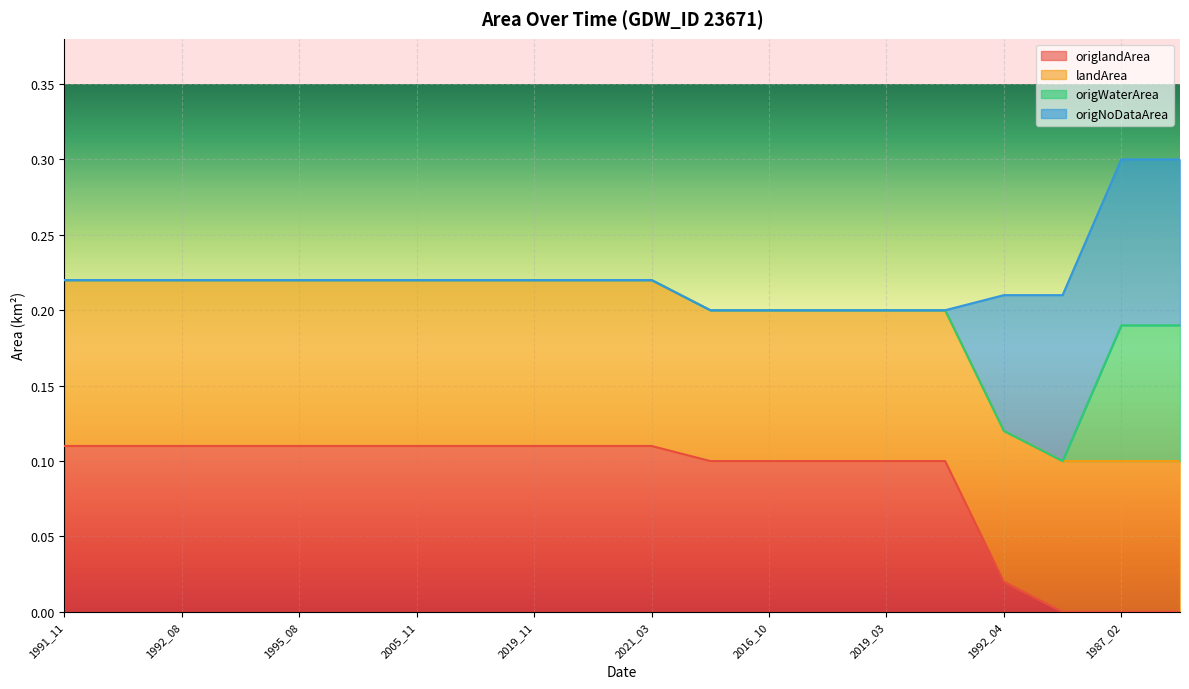

Which label corresponds to the largest value in the chart?

1991_11